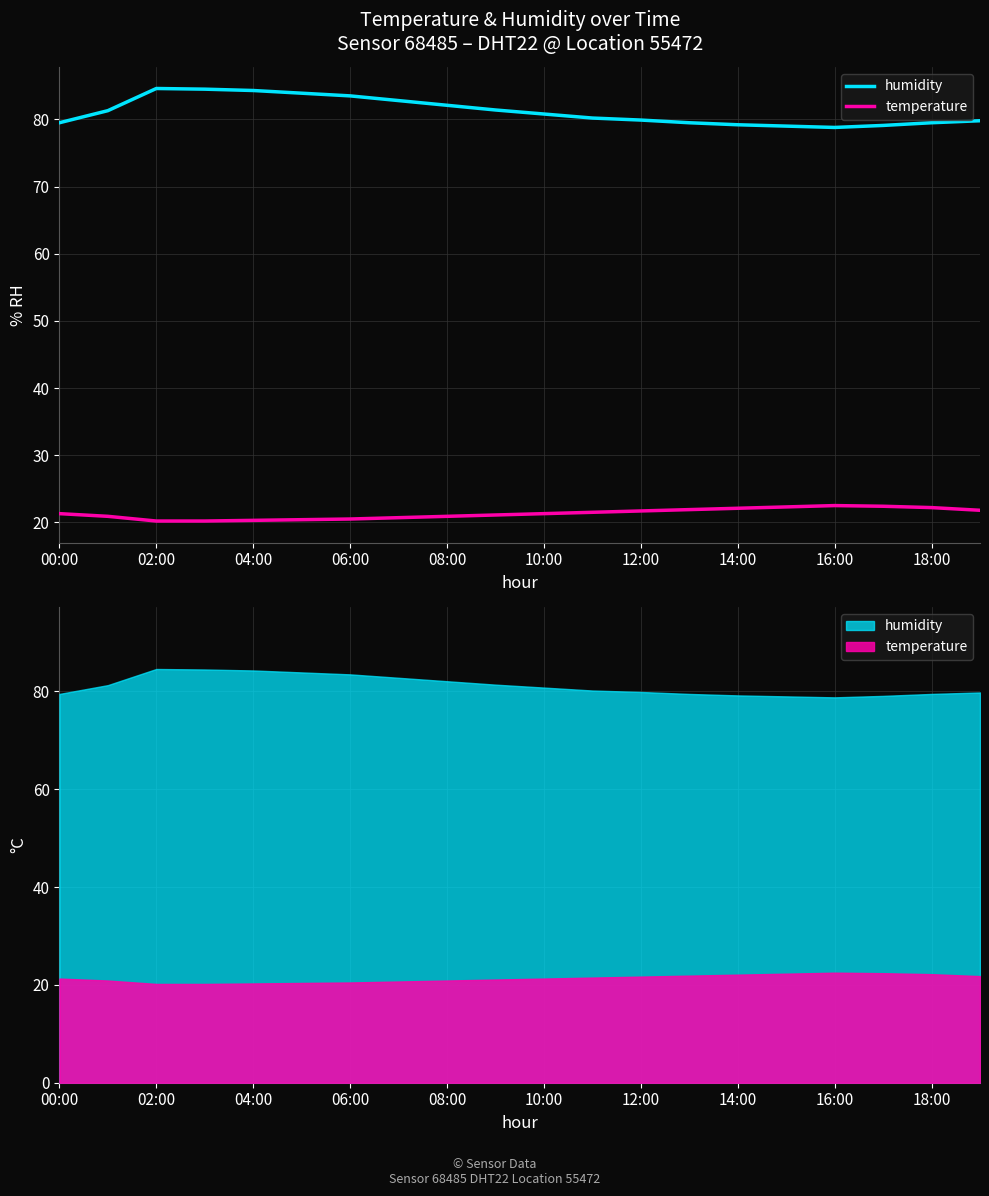

What are all the series names shown in the legend?

humidity, temperature